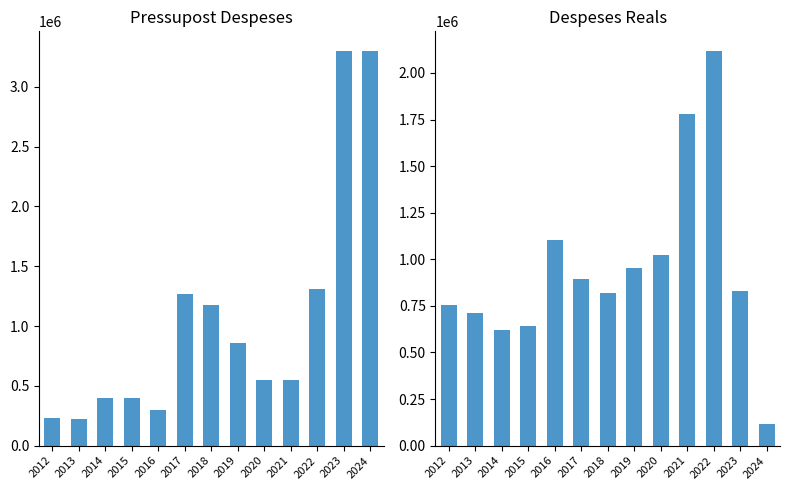

How many bars are there in each group?

2